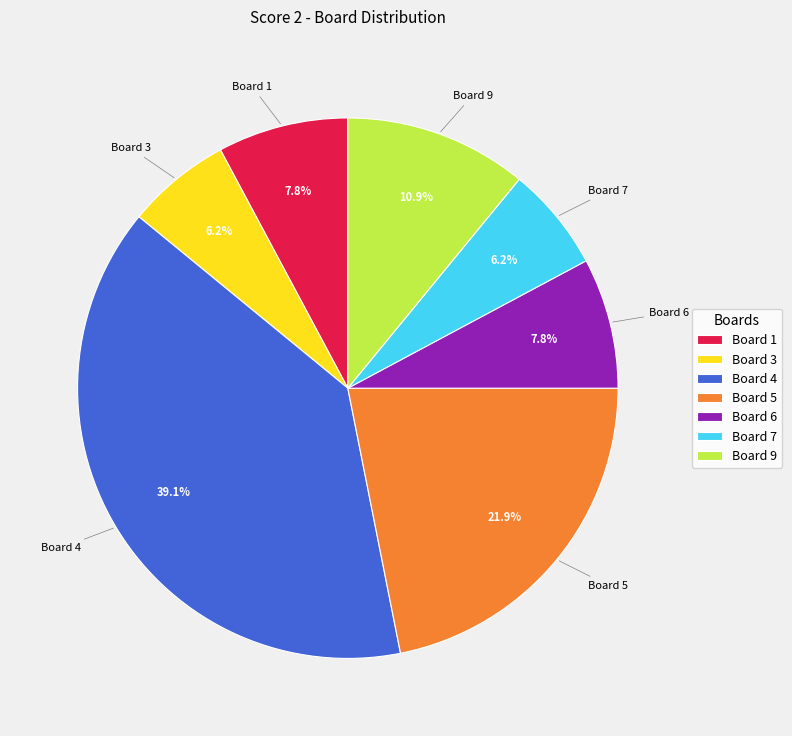

Combined, do Board 6 and Board 3 account for over 50%?

No